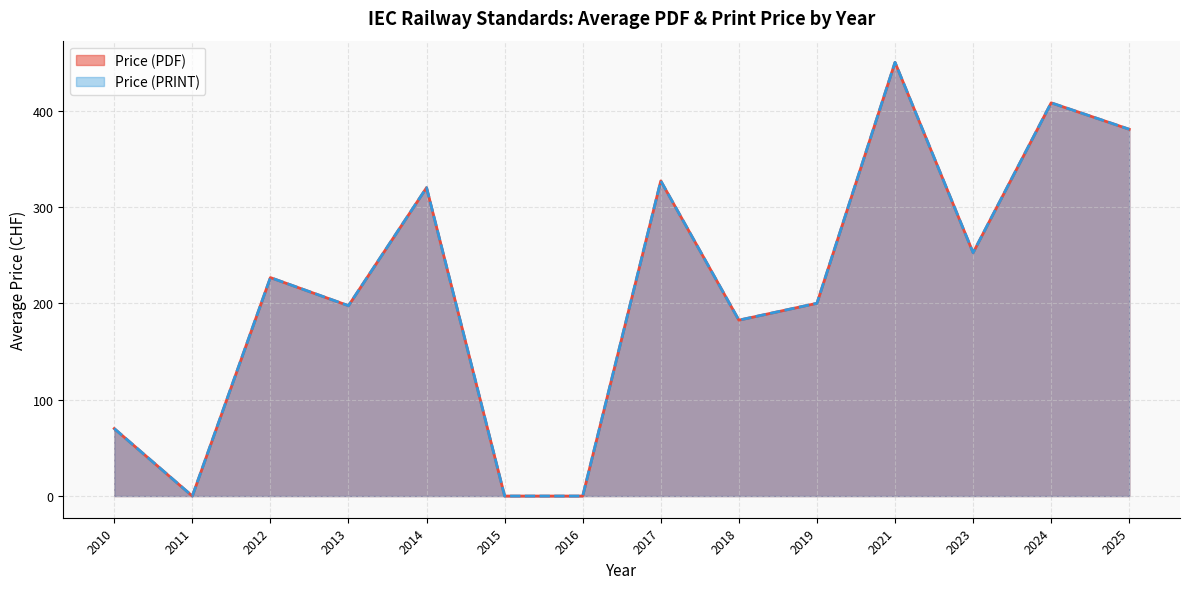

True or false: Price (PRINT) and Price (PDF) intersect in this chart.

False